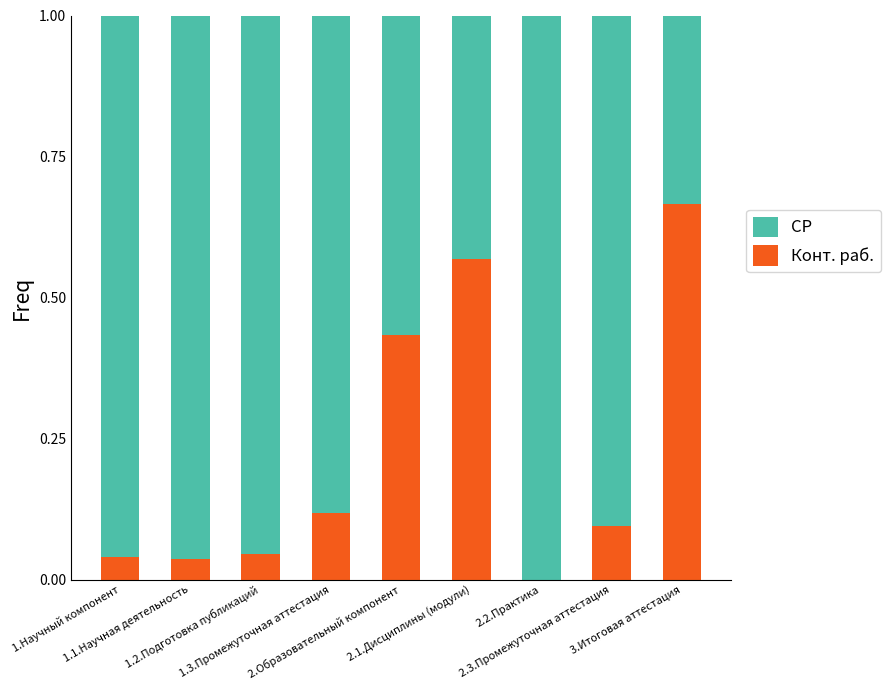

Does the chart contain stacked bars?

Yes